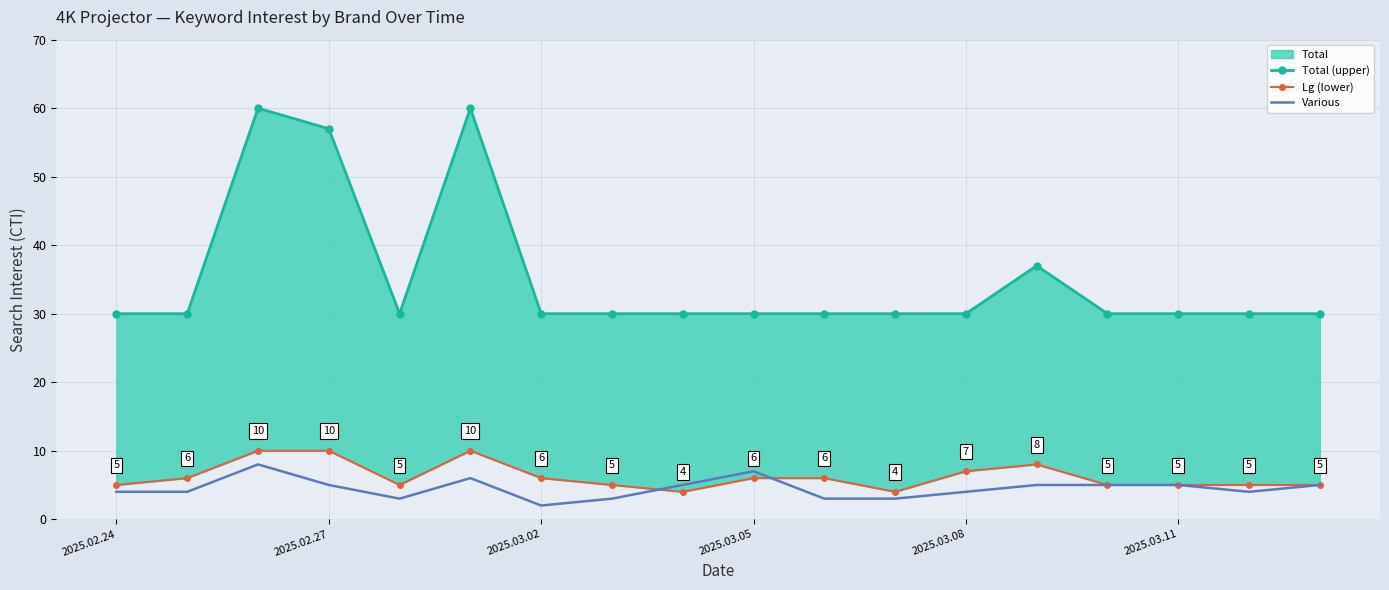

What is the highest value of the Various series?

8